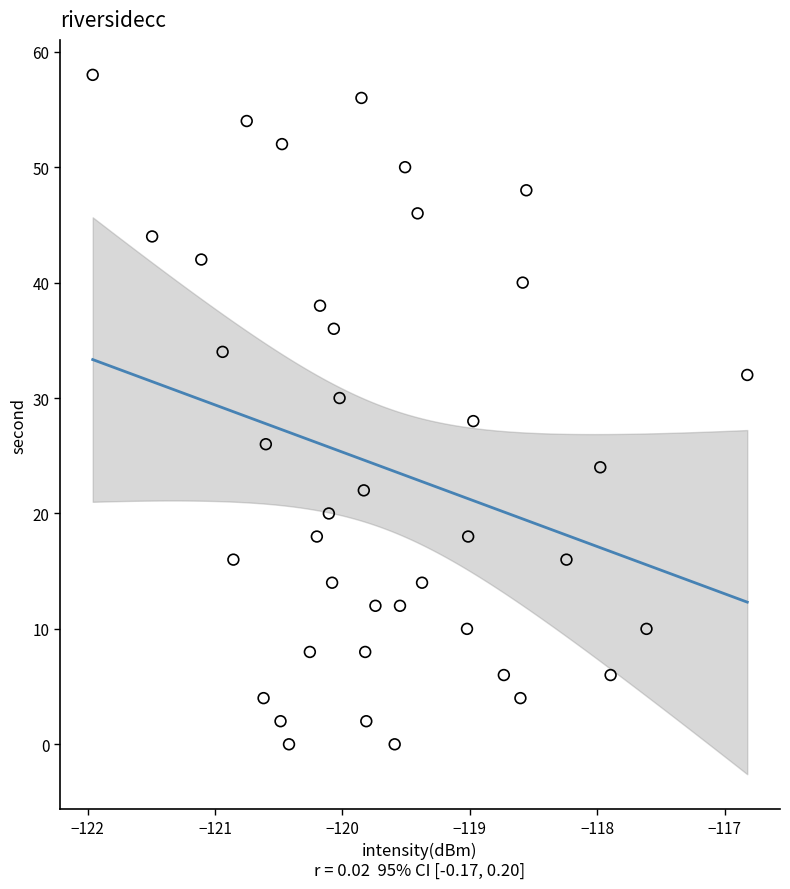

What is the range of Y values (max minus min)?

58